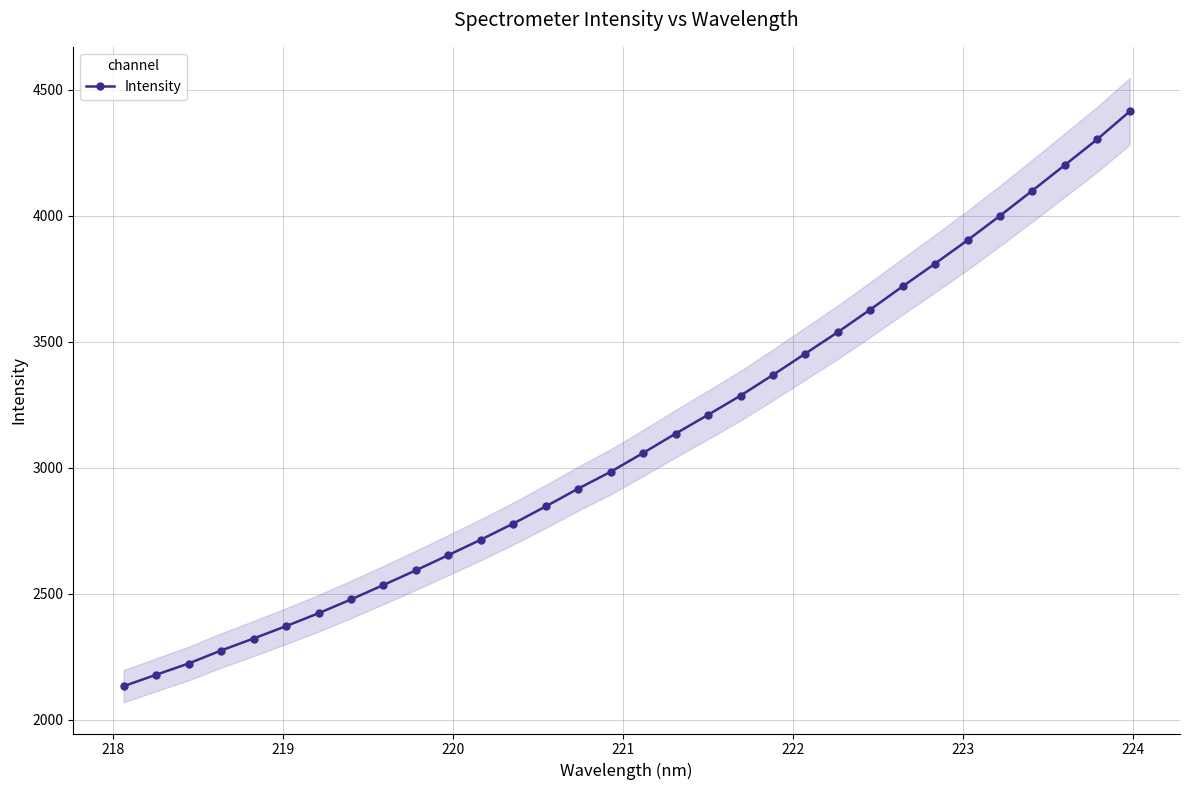

What is the value of the Intensity point at the 30th from the left?

4202.0